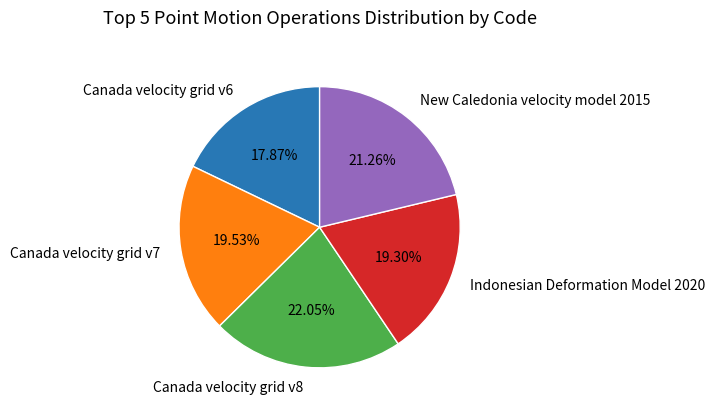

The Canada velocity grid v6 slice represents 18% of the pie. True or false?

True